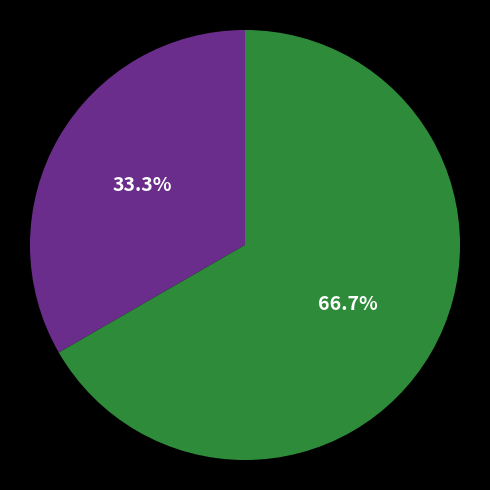

Does any single category account for the majority?

Yes